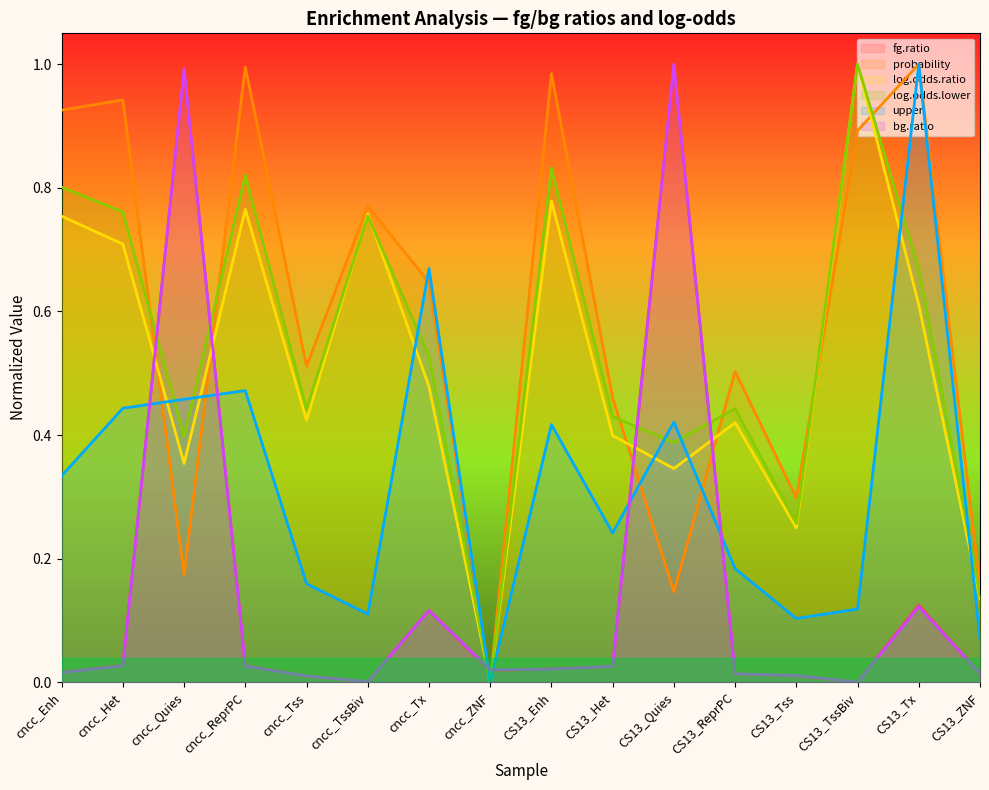

Between cncc_Het and CS13_Enh, which series saw the biggest shift?

log.odds.lower